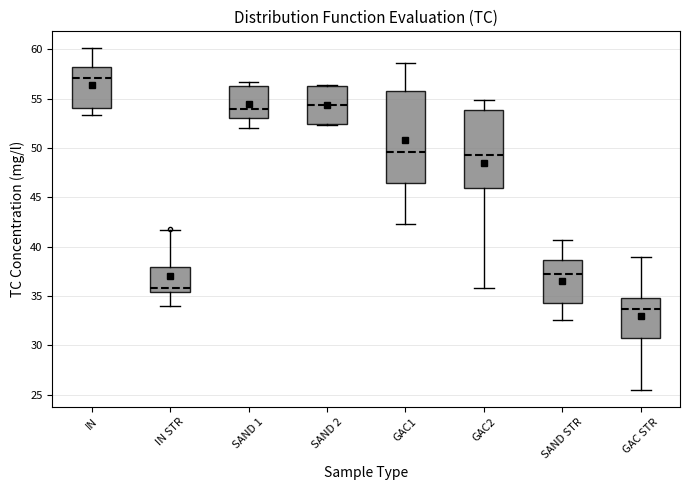

Reading left to right, transcribe this box plot: for each box, give where its median line is, the range the box spans, and where its two whiskers end, as read against the y-axis. The values are not printed on the chart, so give them approximately, as read against the axis.

IN: median 57.0, box 54.0 to 58.5, whiskers 53.5 to 60.0
IN STR: median 36.0, box 35.5 to 38.0, whiskers 34.0 to 41.5
SAND 1: median 54.0, box 53.0 to 56.5, whiskers 52.0 to 56.5 (just above the box's upper edge)
SAND 2: median 54.5, box 52.5 to 56.5, whiskers 52.5 (just below the box's lower edge) to 56.5
GAC1: median 49.5, box 46.5 to 56.0, whiskers 42.5 to 58.5
GAC2: median 49.5, box 46.0 to 54.0, whiskers 36.0 to 55.0
SAND STR: median 37.0, box 34.5 to 38.5, whiskers 32.5 to 40.5
GAC STR: median 33.5, box 31.0 to 35.0, whiskers 25.5 to 39.0